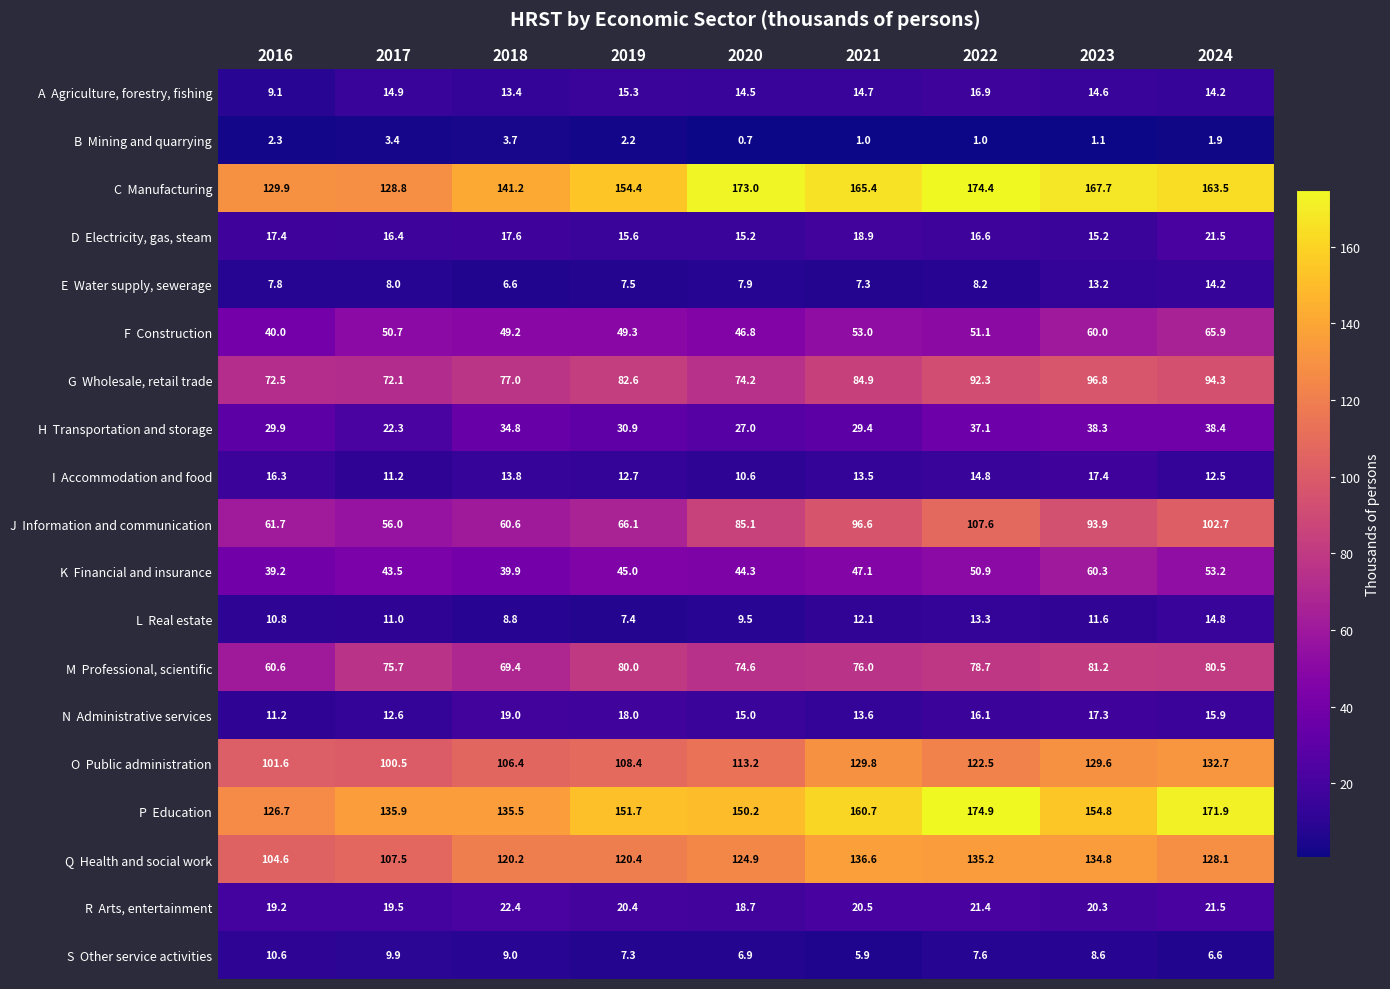

What is the maximum value shown in the chart?

174.9